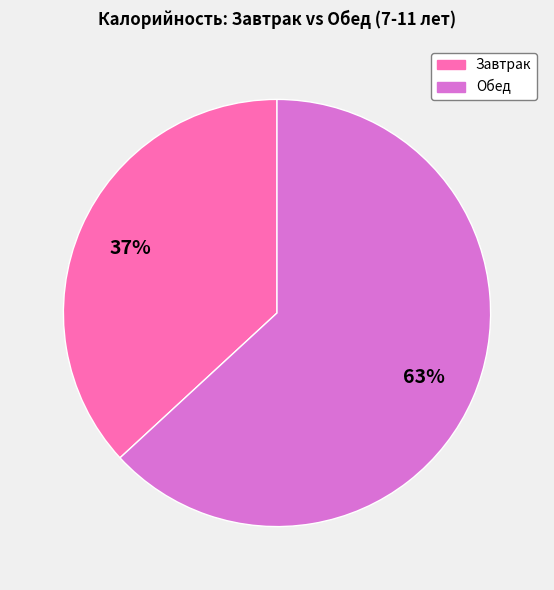

Is there any slice that represents more than half of the pie?

Yes